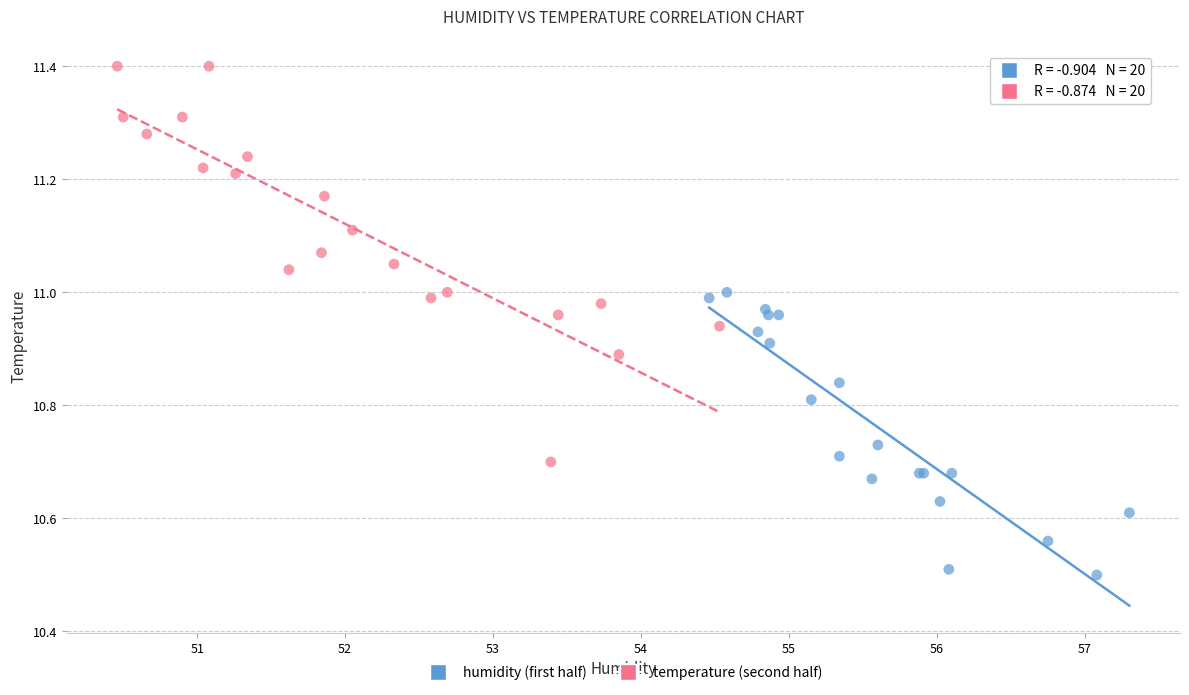

What are all the series names shown in the legend?

humidity (first half), temperature (second half)